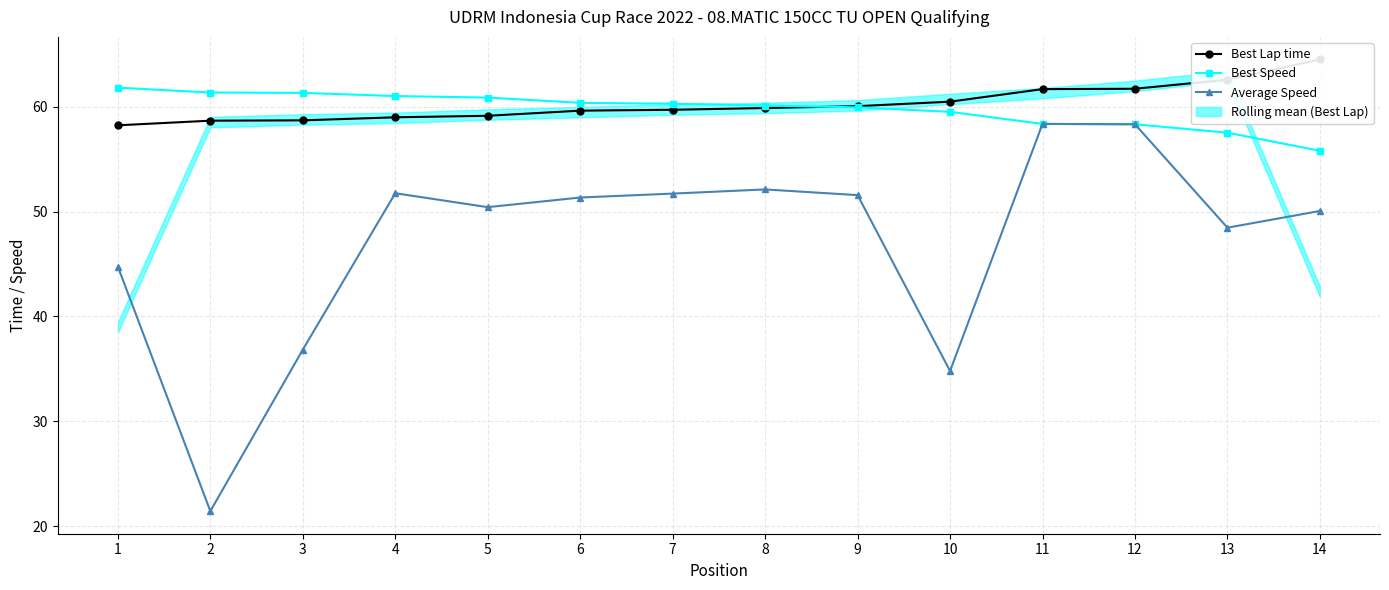

Reading left to right, list all the values displayed in this chart.

Best Lap time: 1=58.2	2=58.7	3=58.7	4=59.0	5=59.1	6=59.6	7=59.7	8=59.9	9=60.1	10=60.5	11=61.7	12=61.7	13=62.6	14=64.5
Best Speed: 1=61.8	2=61.4	3=61.3	4=61.0	5=60.9	6=60.4	7=60.3	8=60.1	9=59.9	10=59.5	11=58.4	12=58.3	13=57.5	14=55.8
Average Speed: 1=44.7	2=21.4	3=36.8	4=51.8	5=50.4	6=51.3	7=51.7	8=52.1	9=51.6	10=34.8	11=58.4	12=58.3	13=48.5	14=50.1